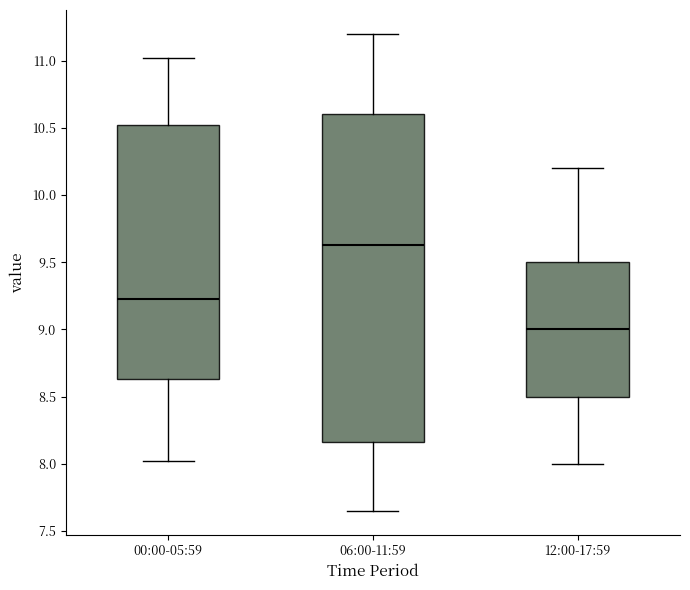

Reading left to right, read every box against the y-axis: the position of its median line, the range the box covers, and the ends of its whiskers. The values are not printed on the chart, so give them approximately, as read against the axis.

00:00-05:59: median 9.25, box 8.65 to 10.50, whiskers 8.00 to 11.00
06:00-11:59: median 9.65, box 8.15 to 10.60, whiskers 7.65 to 11.20
12:00-17:59: median 9.00, box 8.50 to 9.50, whiskers 8.00 to 10.20